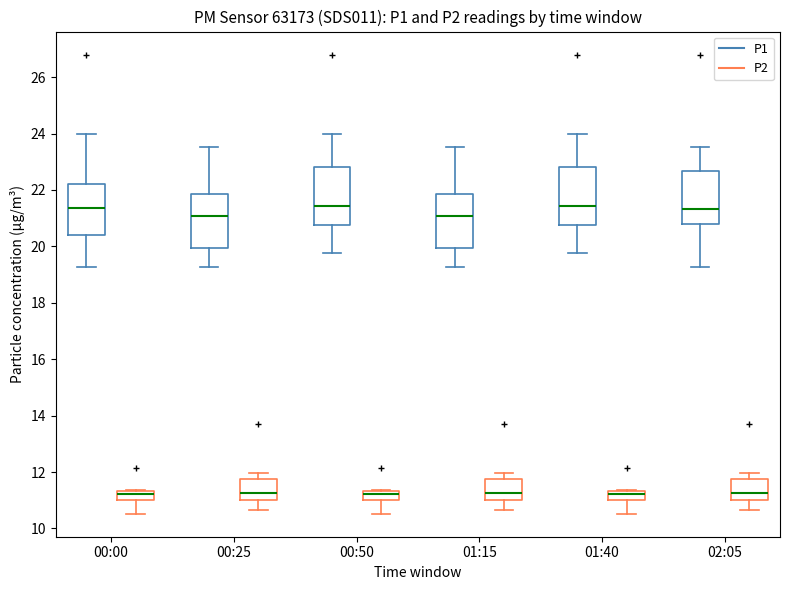

Reading left to right, read every box against the y-axis: the position of its median line, the range the box covers, and the ends of its whiskers. The values are not printed on the chart, so give them approximately, as read against the axis.

00:00 (P1): median 21.4, box 20.4 to 22.2, whiskers 19.2 to 24.0
00:00 (P2): median 11.2, box 11.0 to 11.4, whiskers 10.6 to 11.4
00:25 (P1): median 21.0, box 20.0 to 21.8, whiskers 19.2 to 23.6
00:25 (P2): median 11.2, box 11.0 to 11.8, whiskers 10.6 to 12.0
00:50 (P1): median 21.4, box 20.8 to 22.8, whiskers 19.8 to 24.0
00:50 (P2): median 11.2, box 11.0 to 11.4, whiskers 10.6 to 11.4
01:15 (P1): median 21.0, box 20.0 to 21.8, whiskers 19.2 to 23.6
01:15 (P2): median 11.2, box 11.0 to 11.8, whiskers 10.6 to 12.0
01:40 (P1): median 21.4, box 20.8 to 22.8, whiskers 19.8 to 24.0
01:40 (P2): median 11.2, box 11.0 to 11.4, whiskers 10.6 to 11.4
02:05 (P1): median 21.4, box 20.8 to 22.6, whiskers 19.2 to 23.6
02:05 (P2): median 11.2, box 11.0 to 11.8, whiskers 10.6 to 12.0